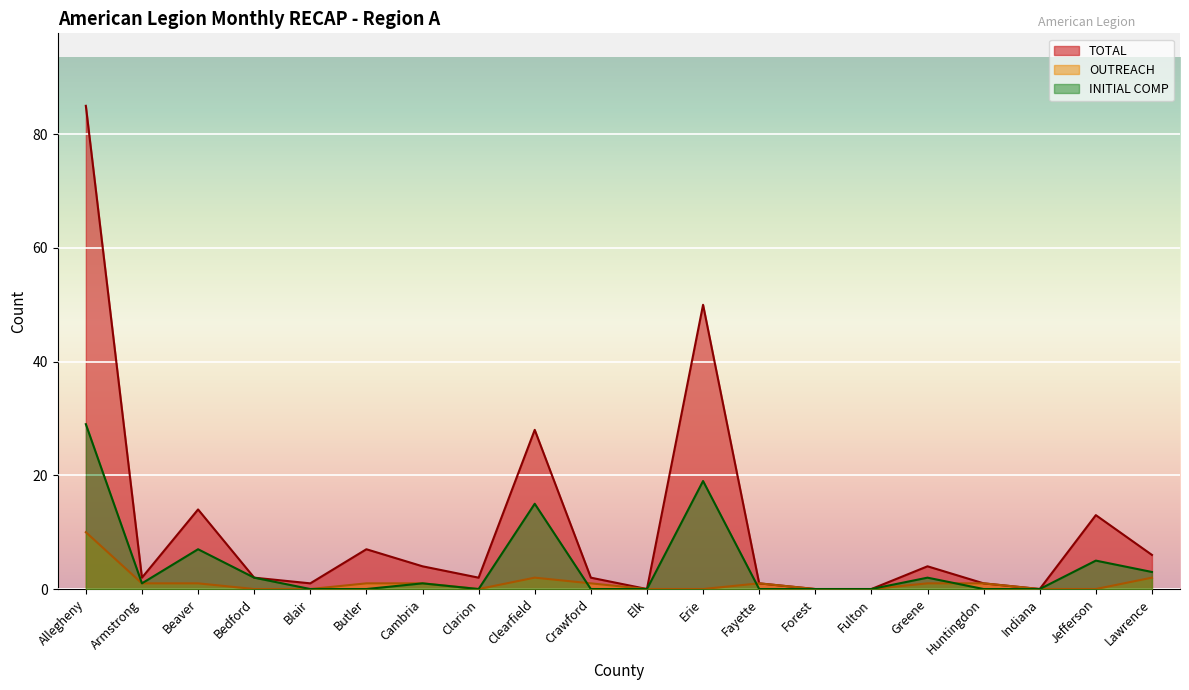

List the series in order of their peak value, lowest first.

OUTREACH, INITIAL COMP, TOTAL